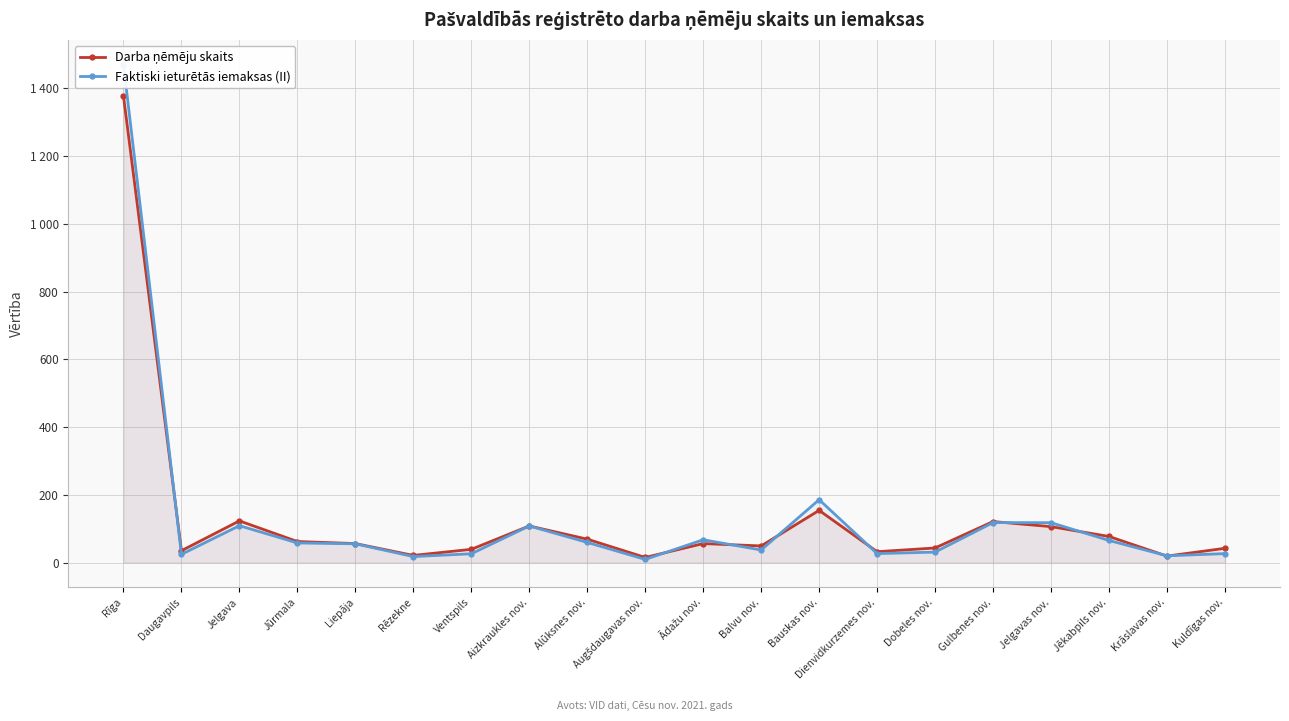

Which category has the highest value across all series?

Rīga